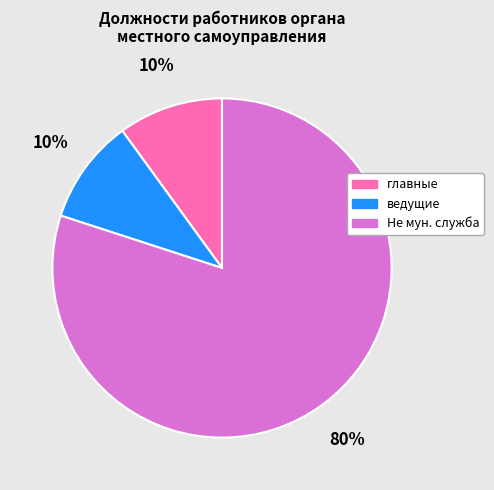

To the nearest percent, what is the average slice percentage?

33%